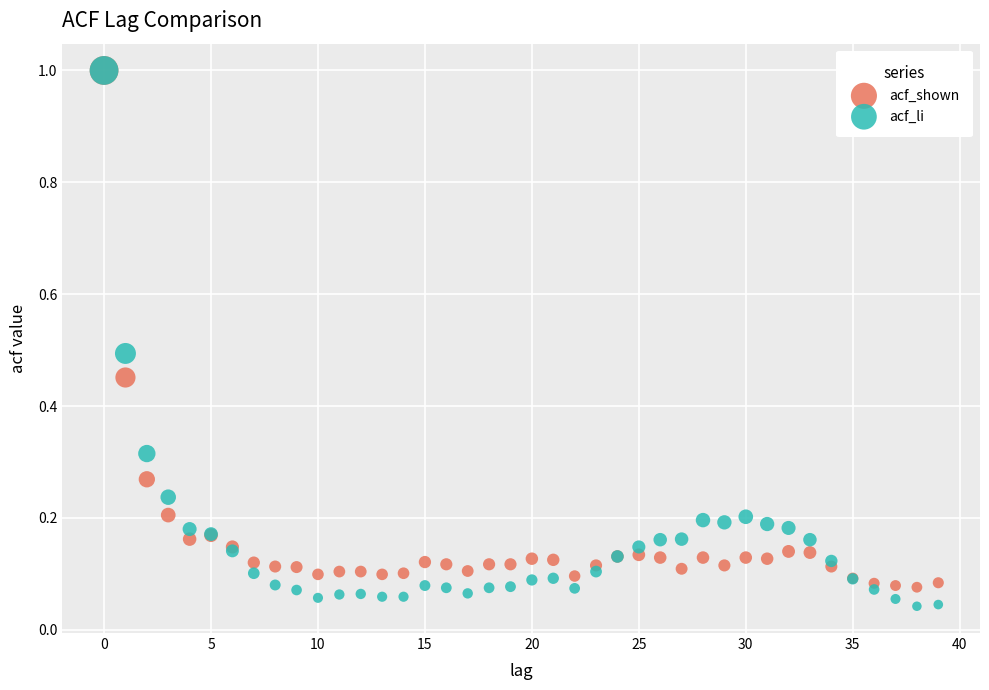

Which series contains the lowest Y value?

acf_li